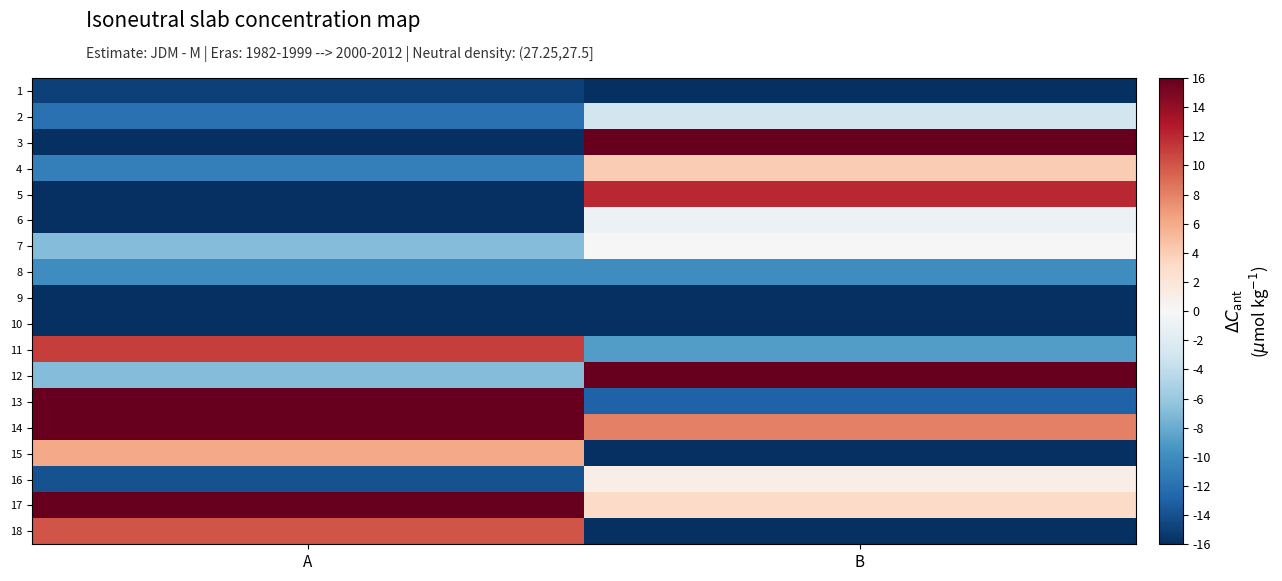

What is the smallest value displayed?

-25